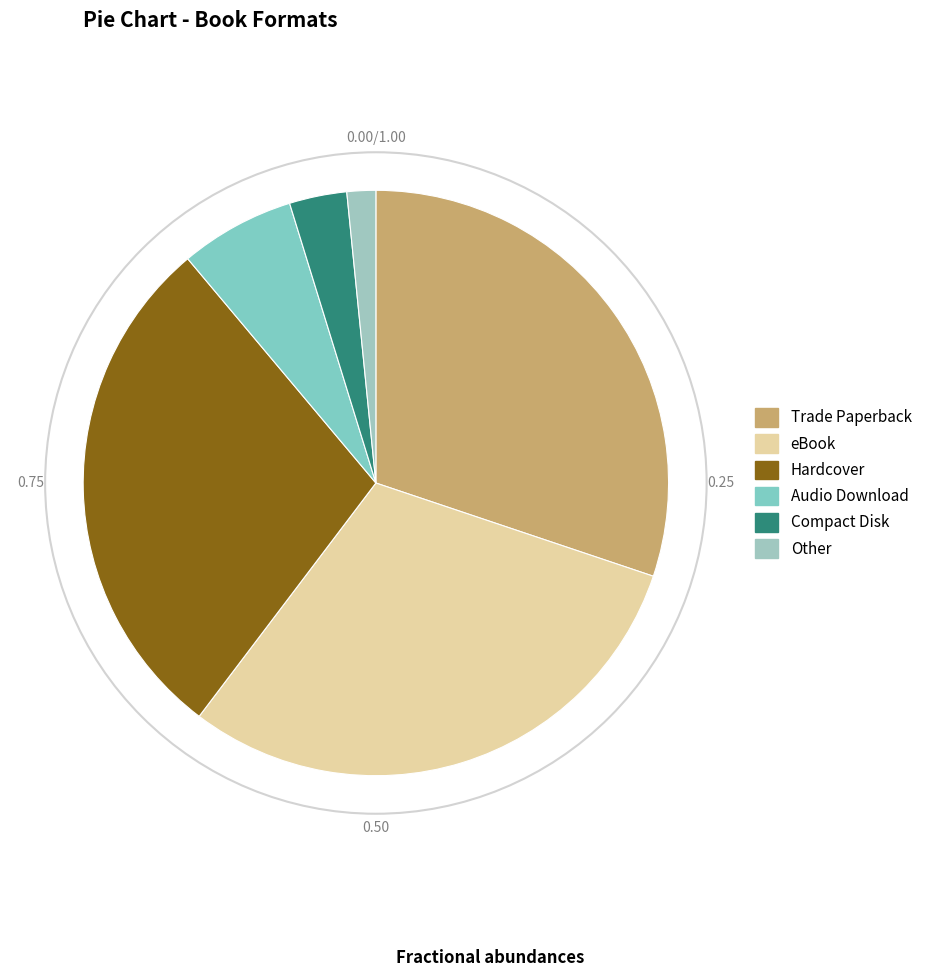

What is the smallest slice in the pie chart?

Other